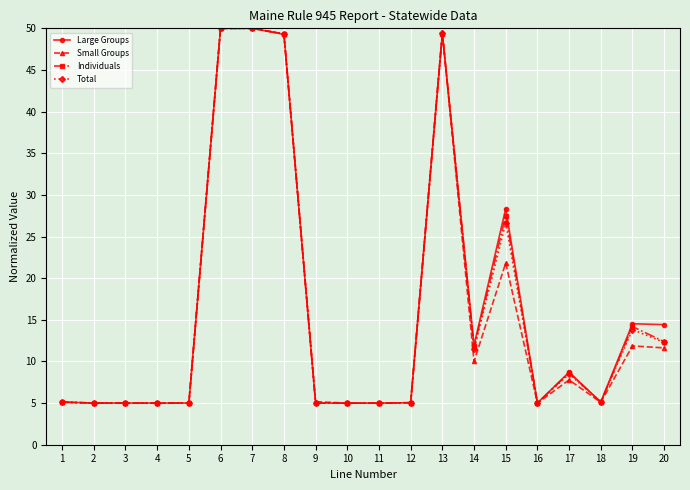

What is the approximate value of Individuals at 1?

5.1